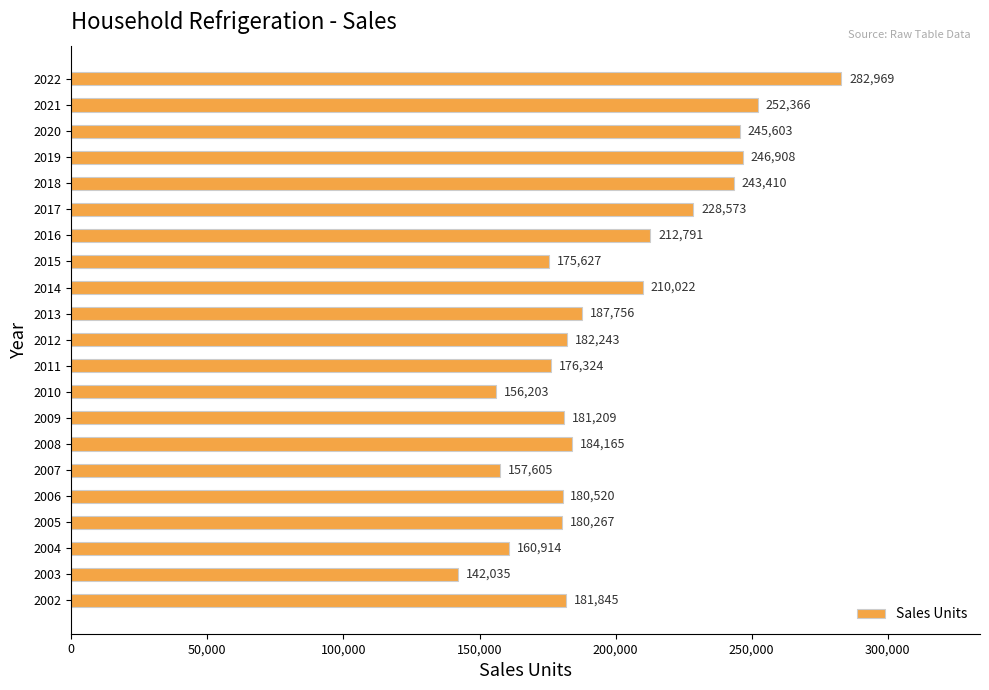

What is the sum of the values at 2022 and 2007?

440574